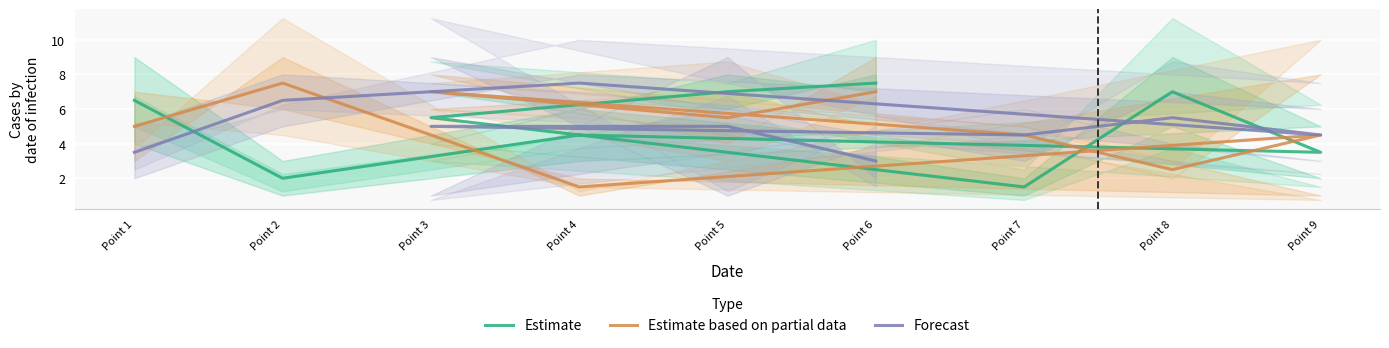

What is the difference between the second highest and minimum values in the Forecast series?

3.5